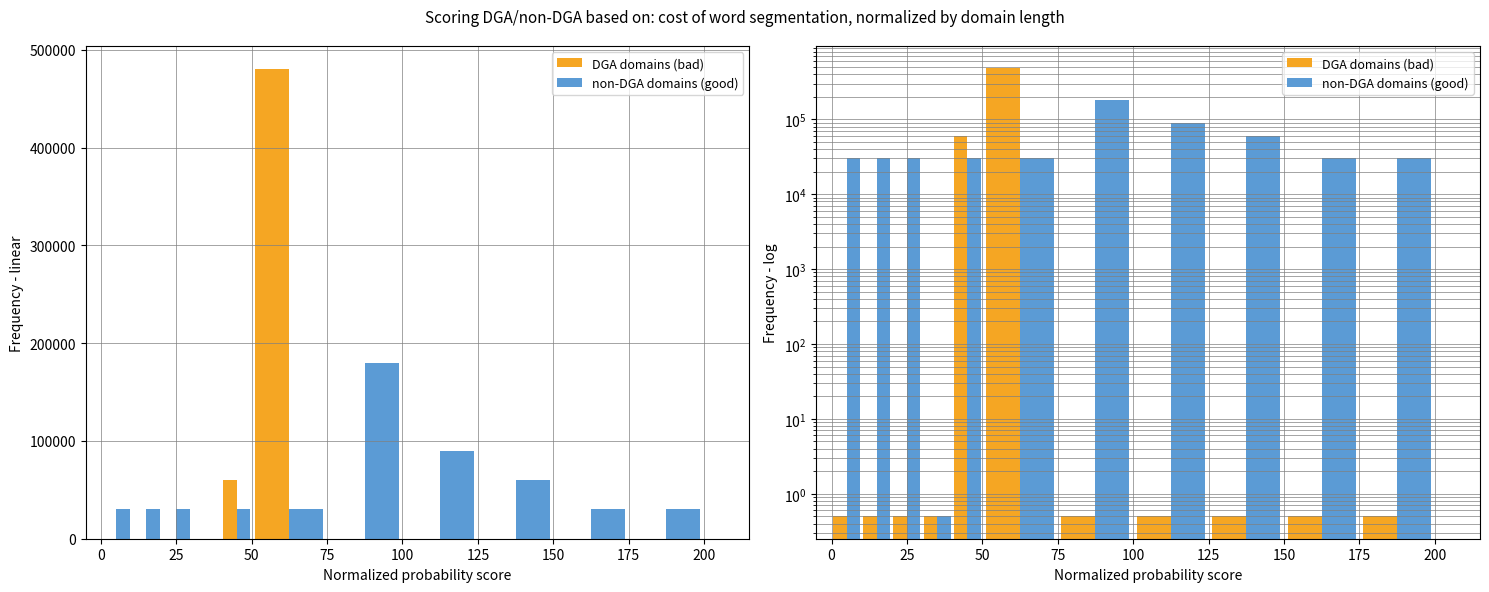

How many groups of bars are there?

11